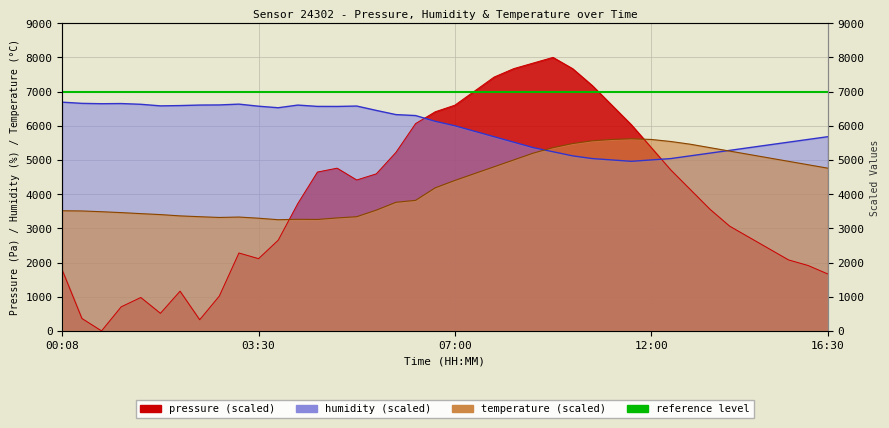

Where do humidity and temperature first cross each other?

09:00 and 09:30